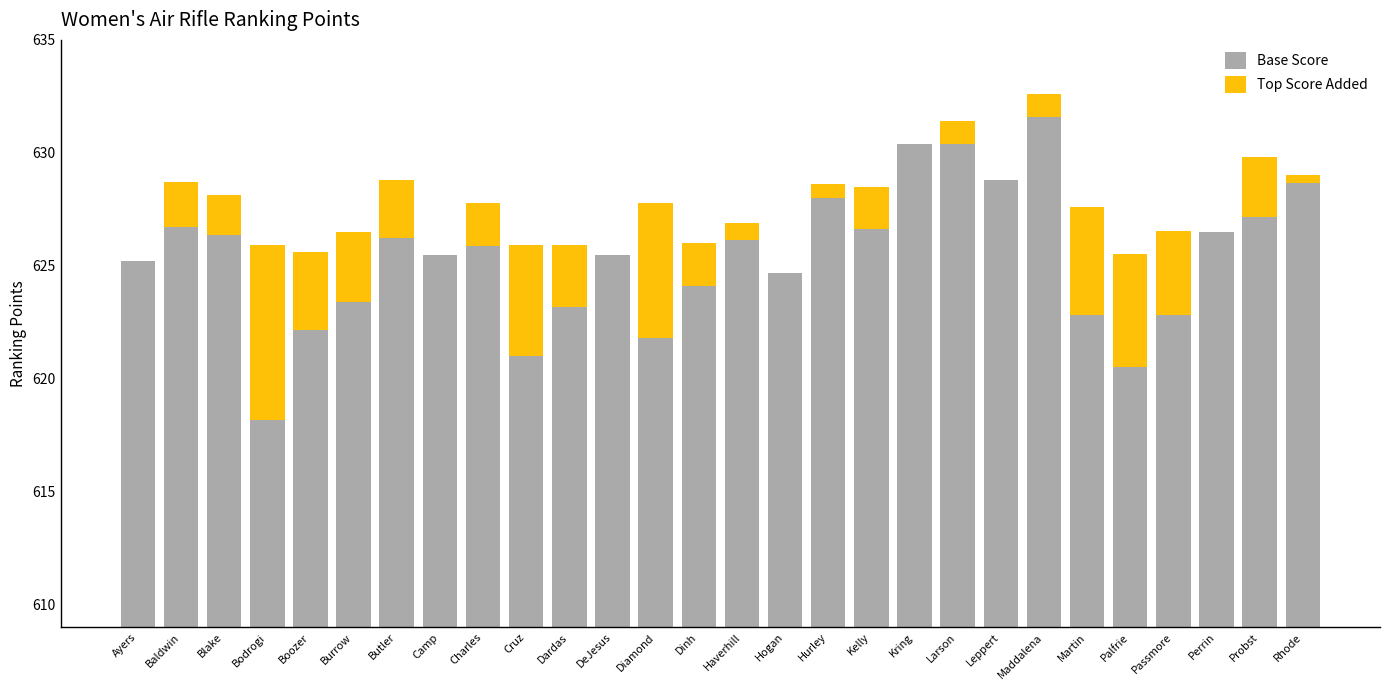

What is the lowest value of the Base Score series?

618.2